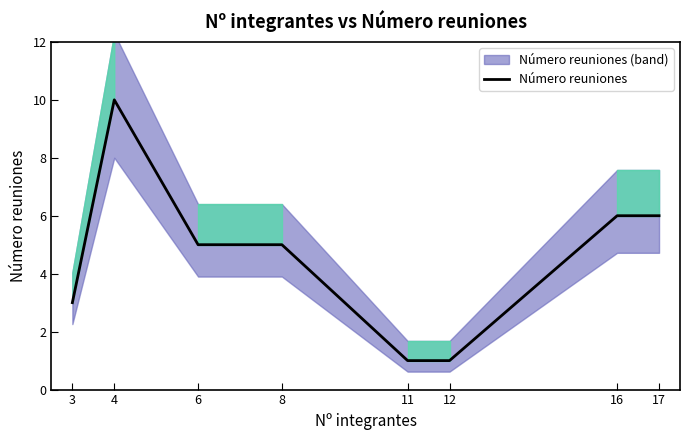

Count the values in the range 3 to 6.

5